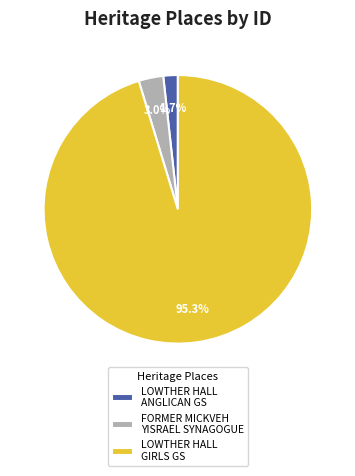

What is the majority slice?

LOWTHER HALL GIRLS GS